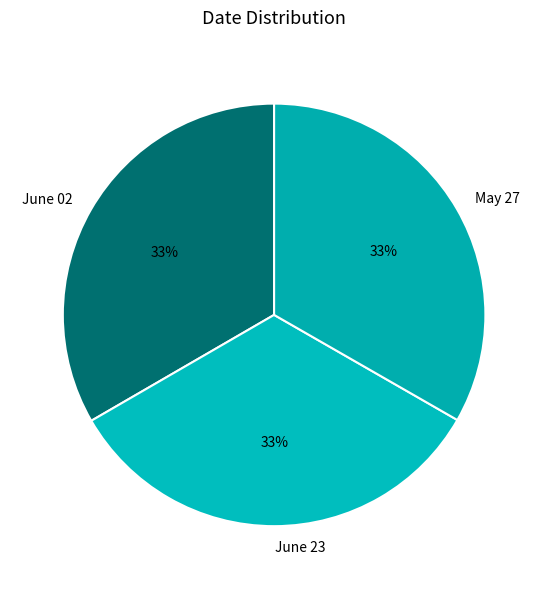

What percentage is the June 23 slice, to the nearest percent?

33%